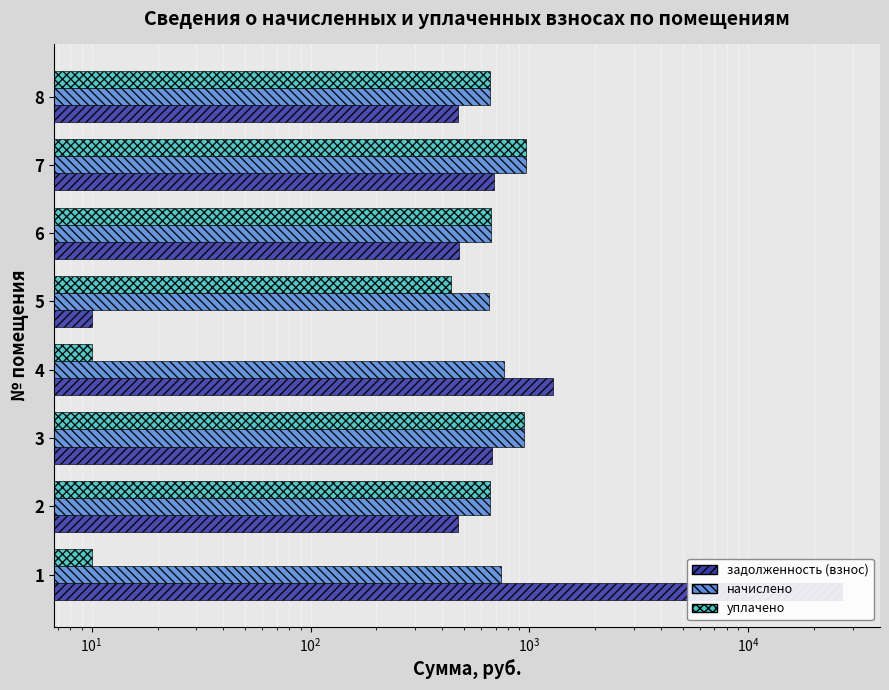

At how many categories does at least one series exceed 17402?

1